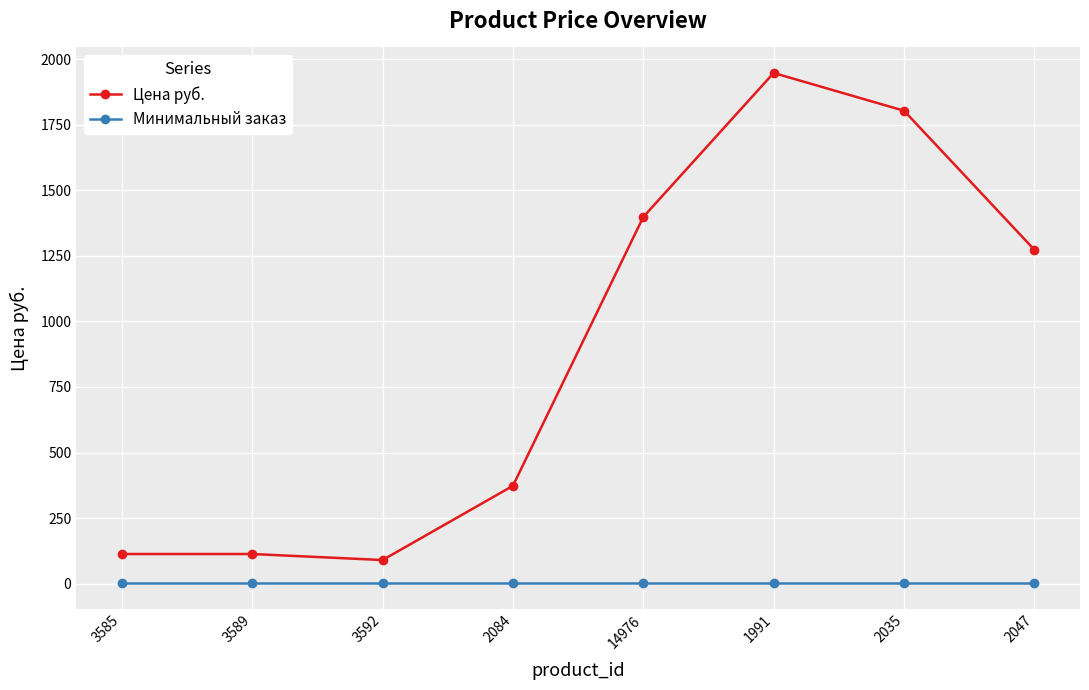

What is the label of the 5th point from the left?

14976